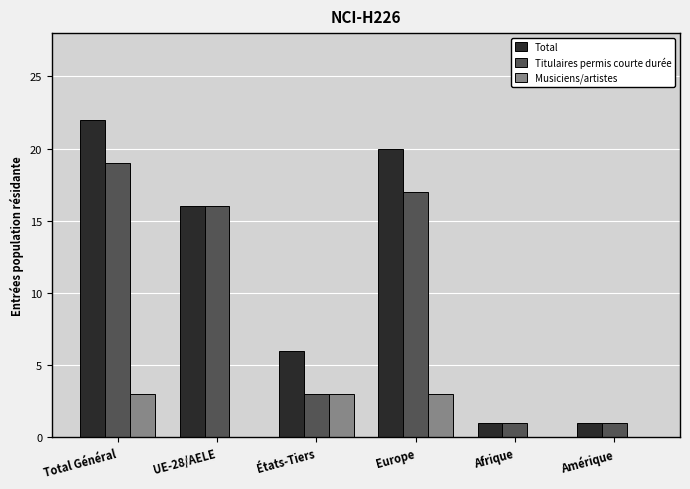

What value does the Total series have at UE-28/AELE?

16